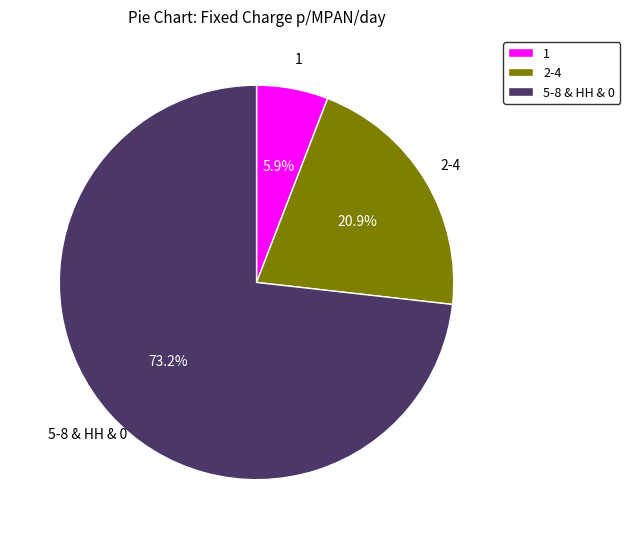

Rank the categories by value from highest to lowest.

5-8 & HH & 0, 2-4, 1